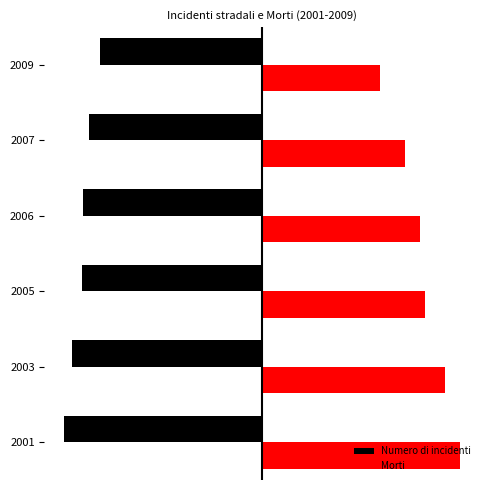

List the series in order of their peak value, highest first.

Morti, Numero di incidenti